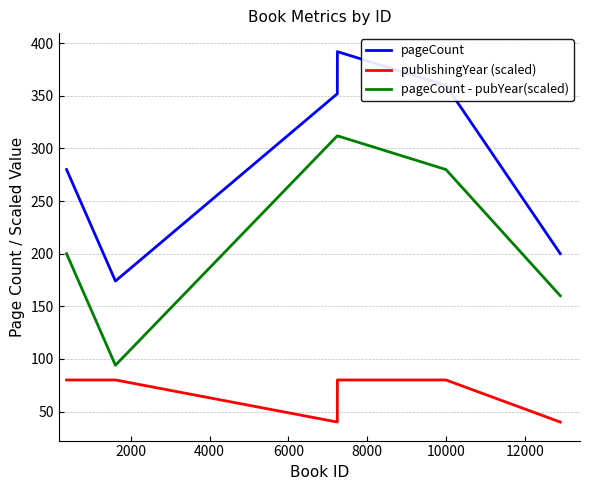

What is the difference between the maximum and minimum values in the pageCount - pubYear(scaled) series?

218